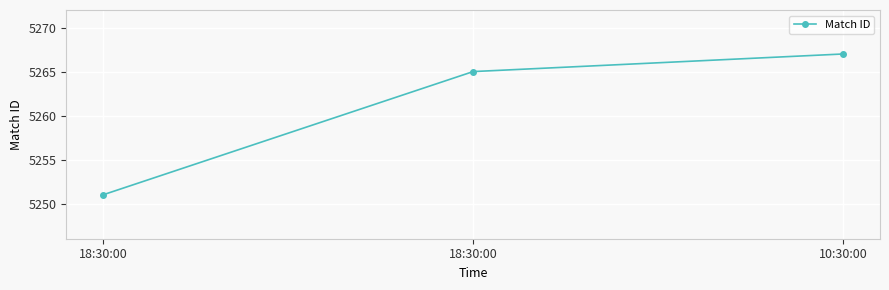

What is the difference between the maximum and minimum values?

16